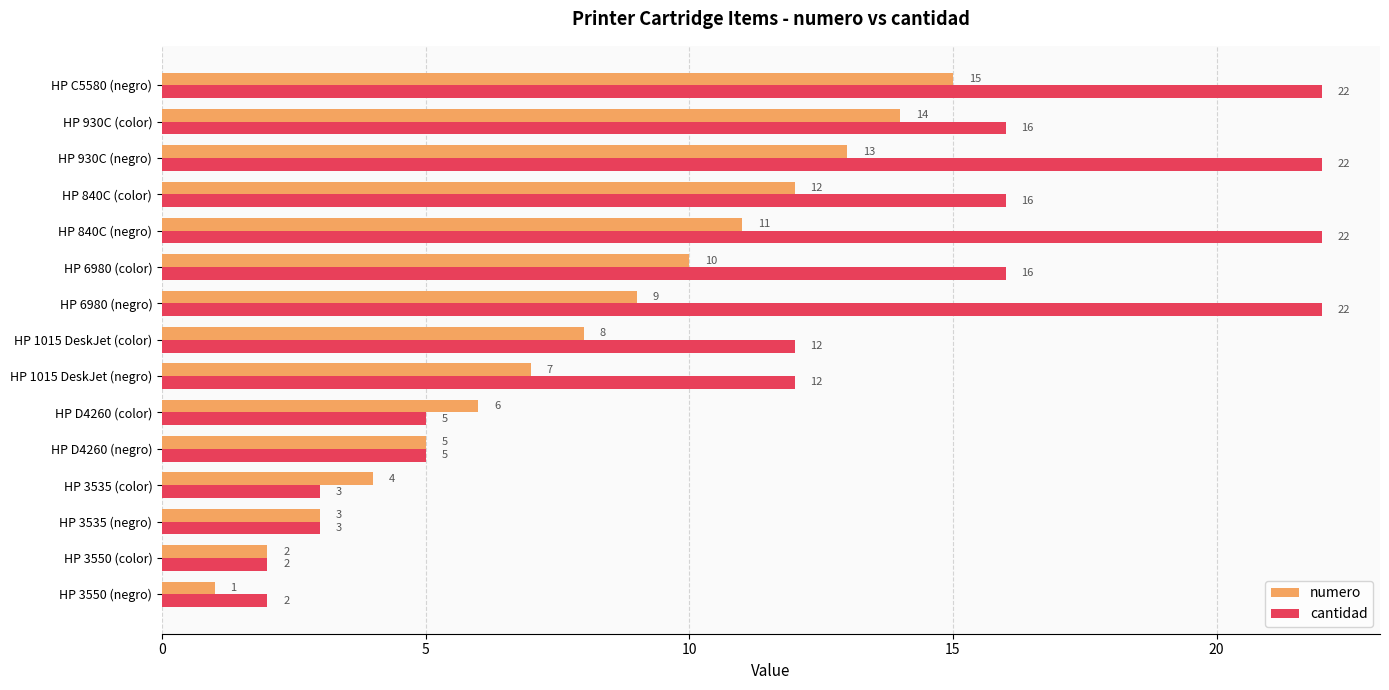

Which series changed the most between HP 3535 (negro) and HP D4260 (color)?

numero